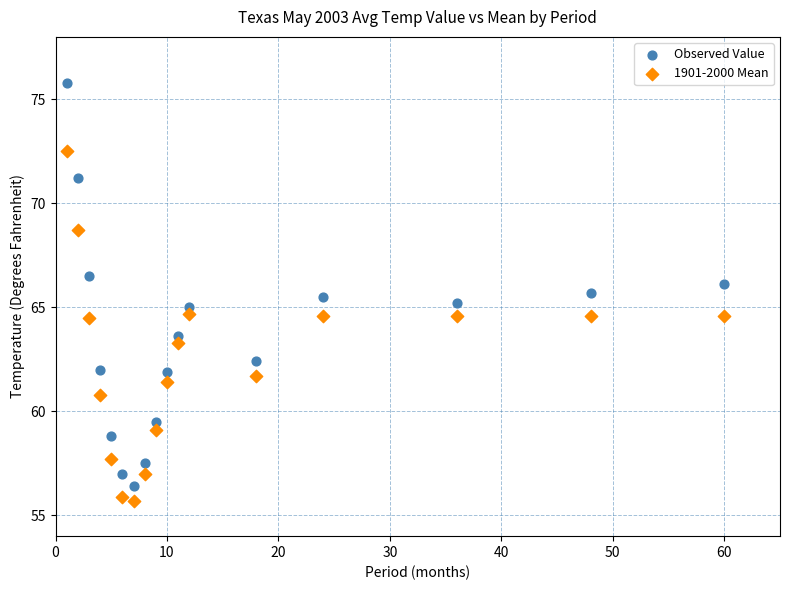

Which series has the largest Y range (max minus min)?

Observed Value